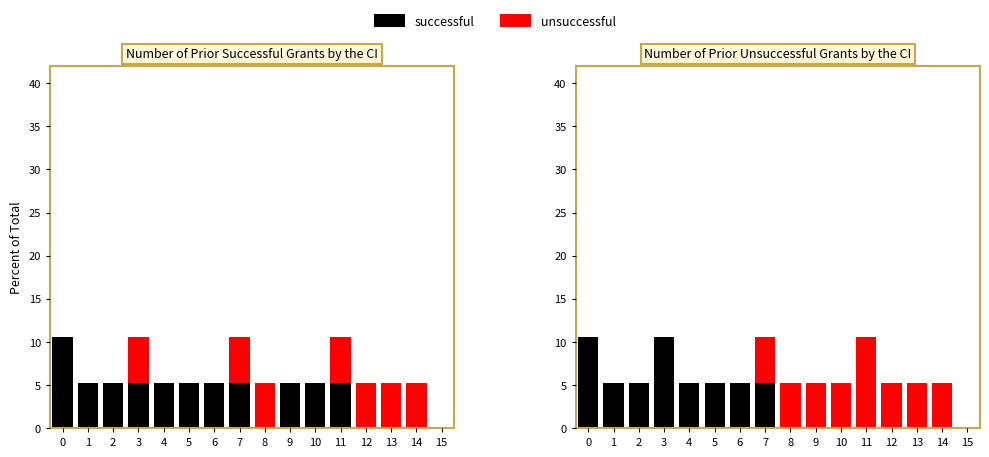

Is the value of unsuccessful at 2 greater than the value of successful at 10?

No